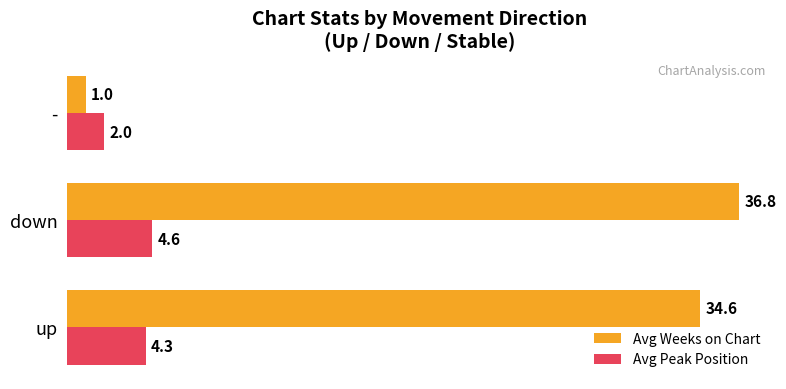

How many categories are shown in the chart?

3